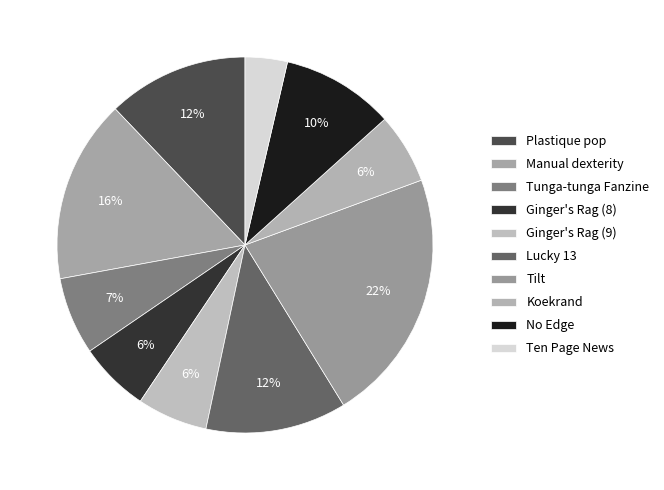

Rank the categories by value from lowest to highest.

Ten Page News, Ginger's Rag (8), Ginger's Rag (9), Koekrand, Tunga-tunga Fanzine, No Edge, Plastique pop, Lucky 13, Manual dexterity, Tilt